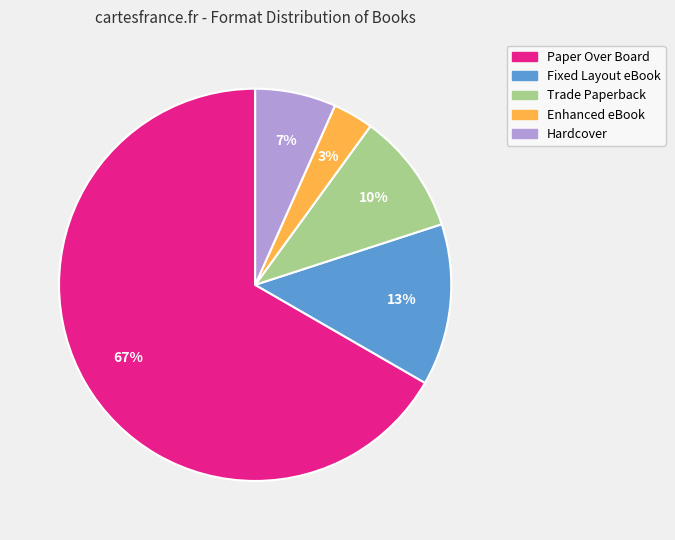

What percentage is the Trade Paperback slice, to the nearest percent?

10%